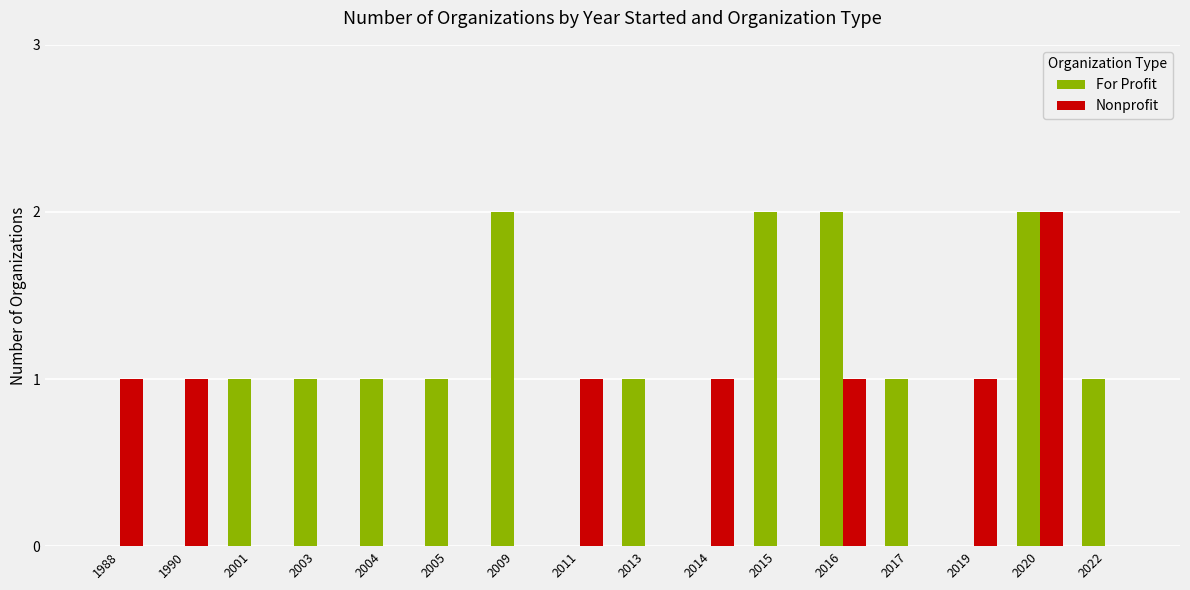

What is the greatest value displayed?

2